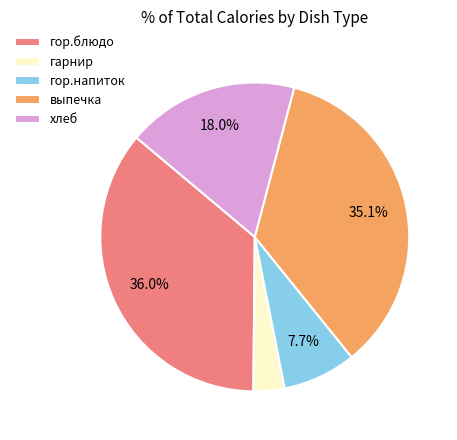

How many segments does this pie chart have?

5